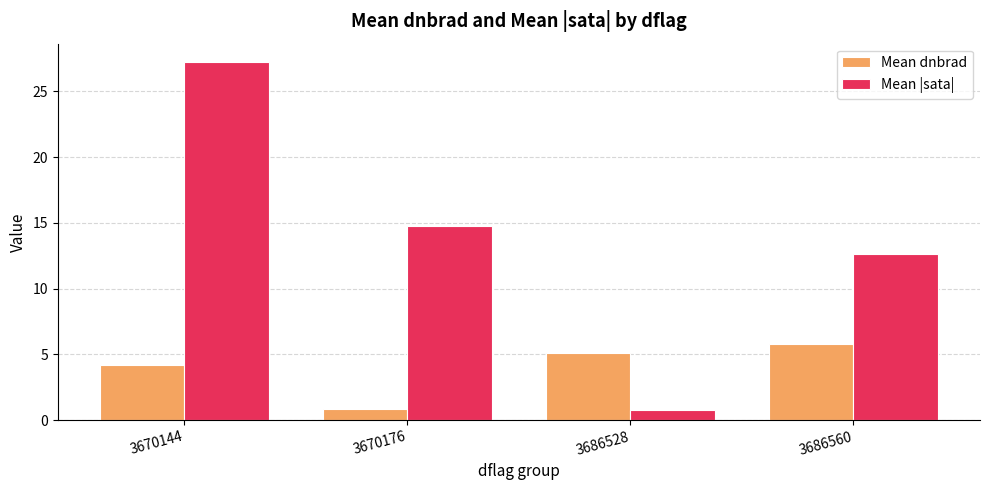

Between 3686528 and 3686560, which series saw the biggest shift?

Mean |sata|